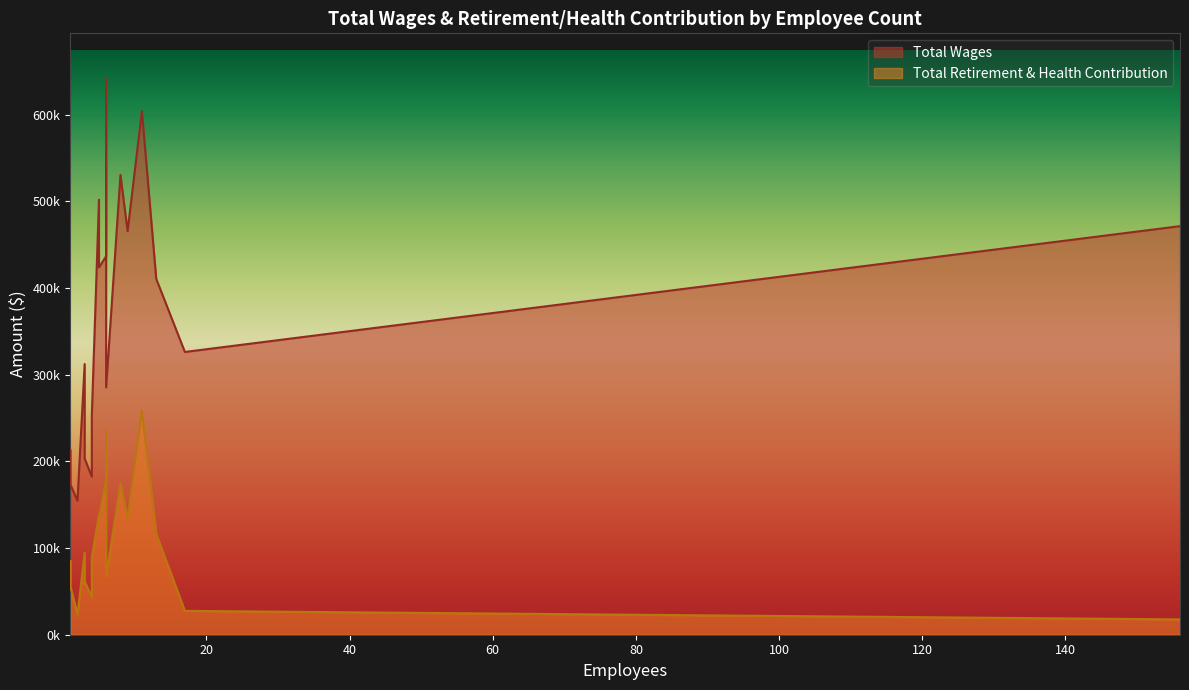

True or false: Total Wages and Total Retirement & Health Contribution cross at least once.

False